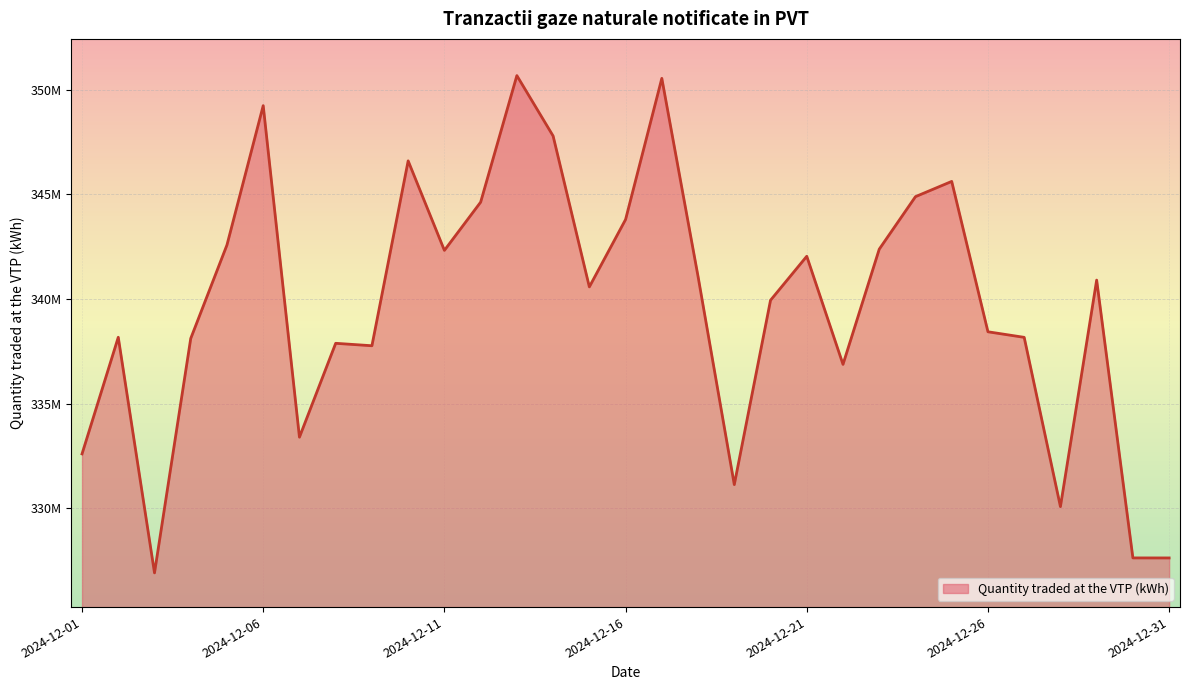

True or false: the data has more than 0 interior local peaks.

True